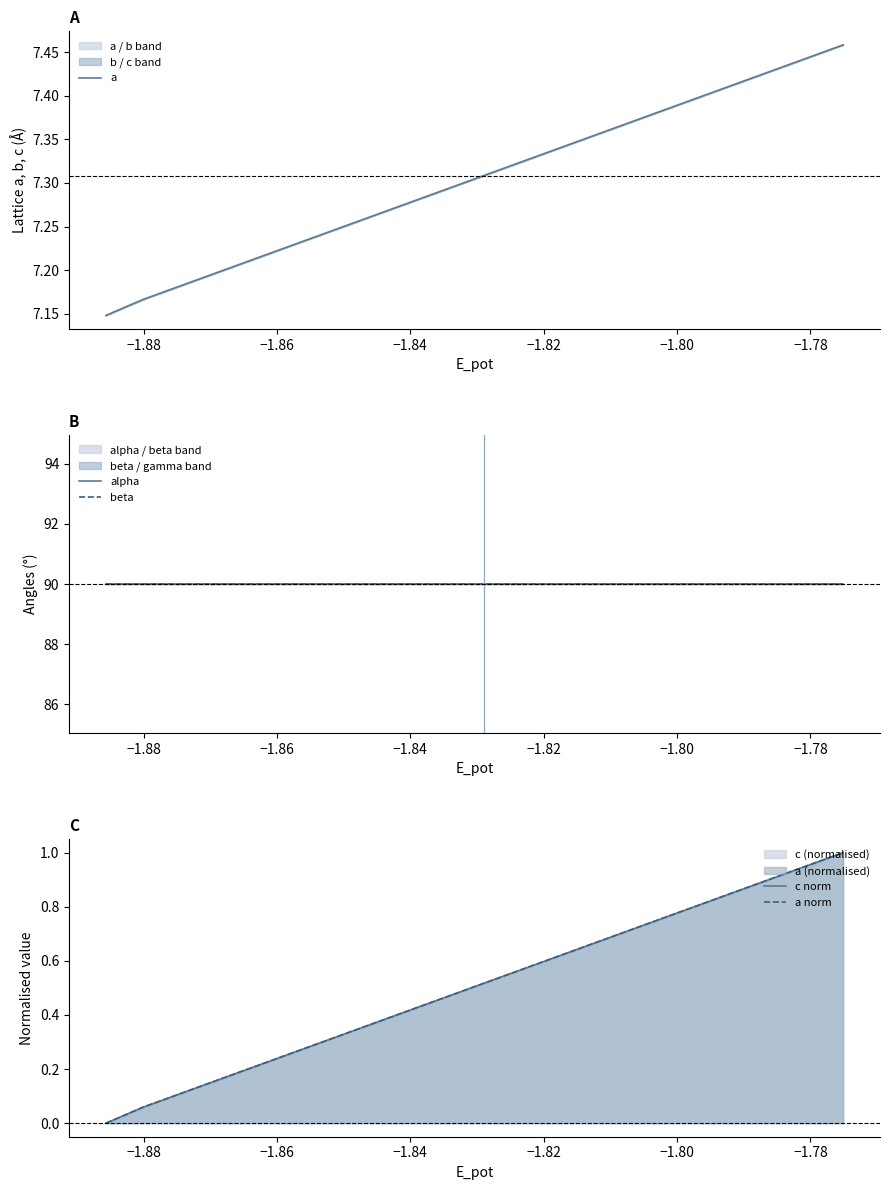

Rank the series by their maximum value, from lowest to highest.

c norm, a norm, a, alpha, beta